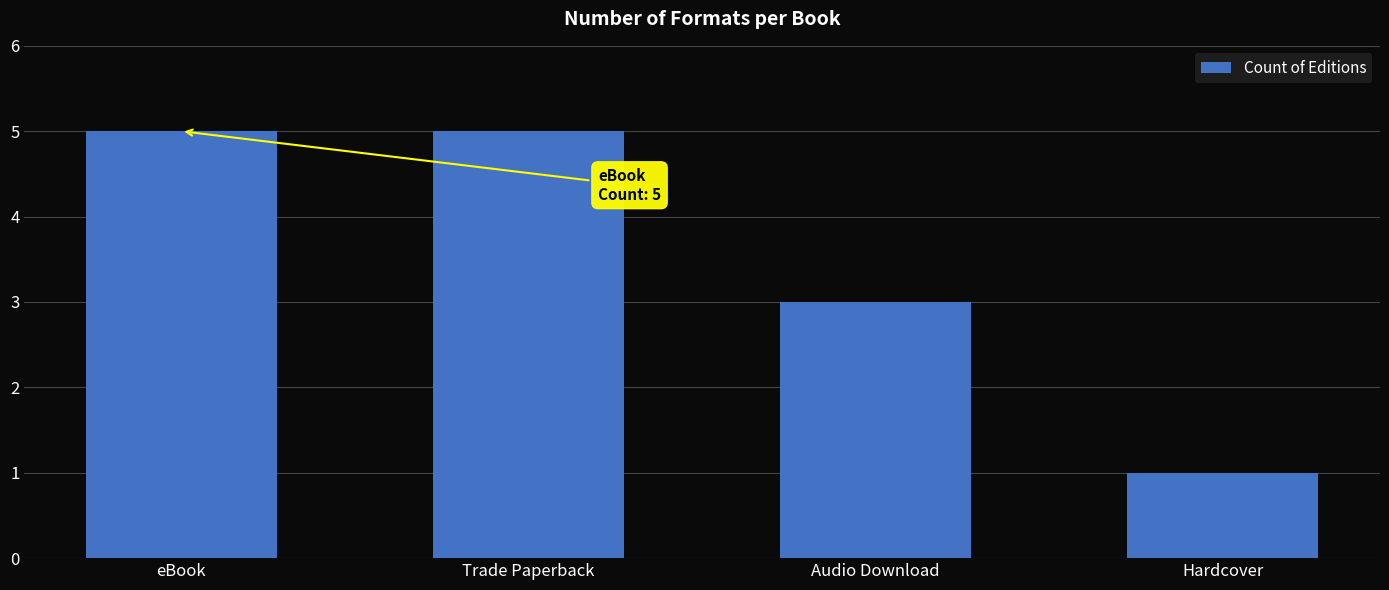

The chart shows a value of 2 at Audio Download. True or false?

False